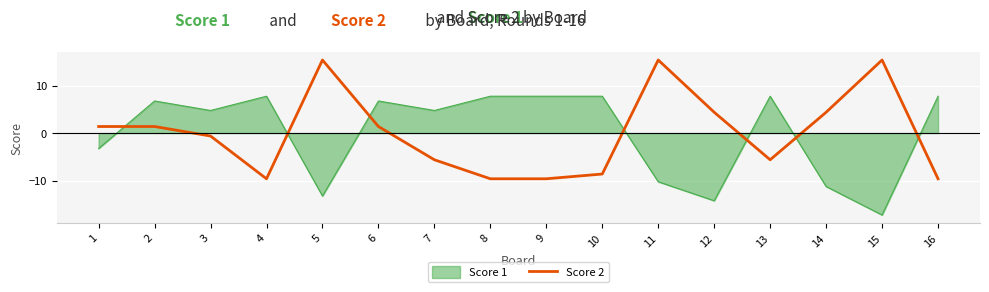

Rank the series at 14 from highest to lowest value.

Score 2, Score 1